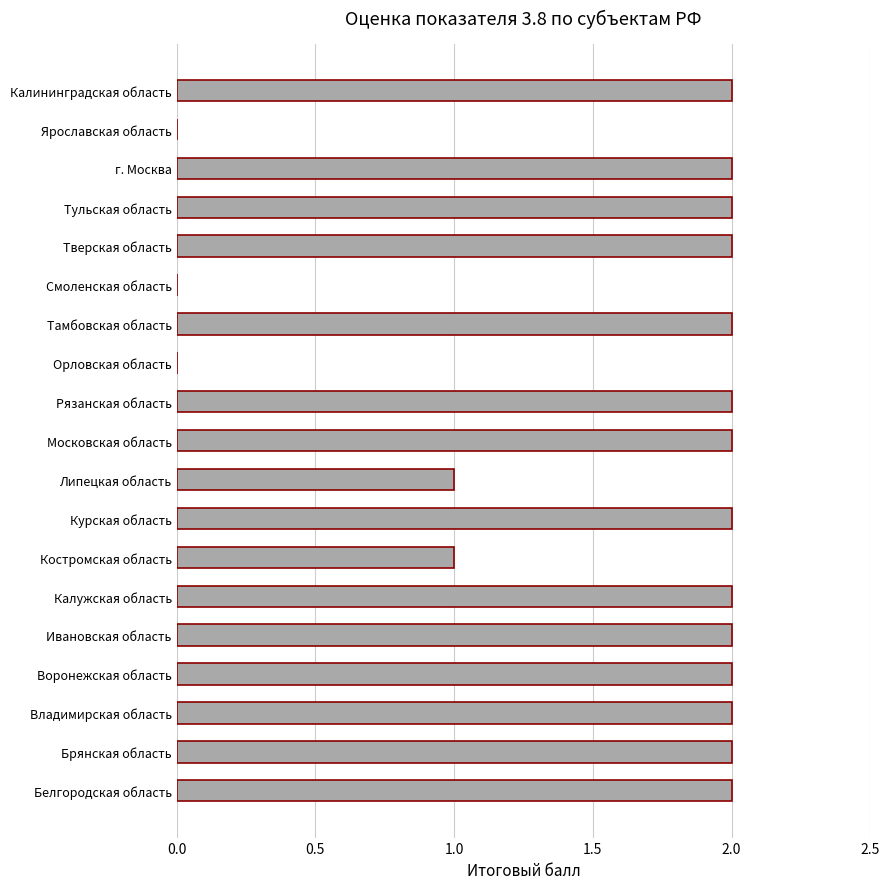

True or false: the data shows 1 at Тверская область.

False